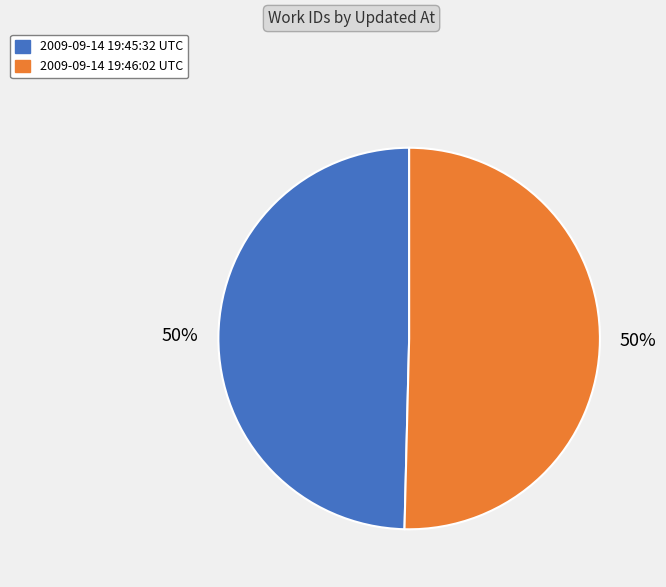

True or false: 2009-09-14 19:46:02 UTC accounts for 62% of the total.

False